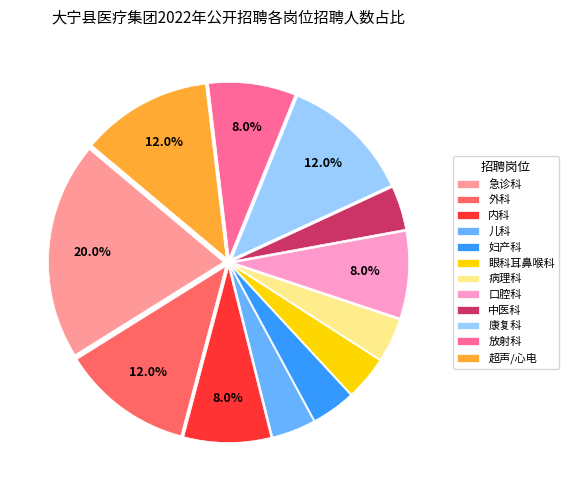

Which category has the biggest portion of the pie?

急诊科